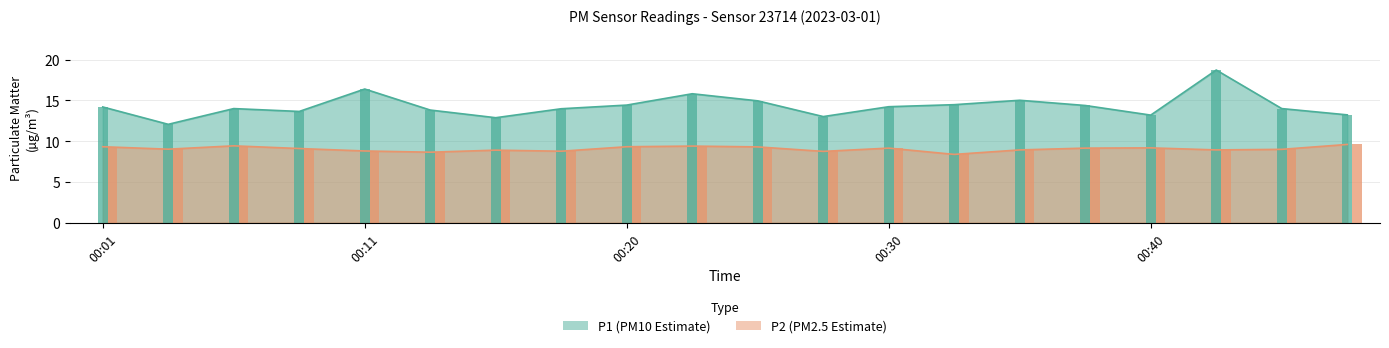

Where does the P2 series first go above 9?

00:01